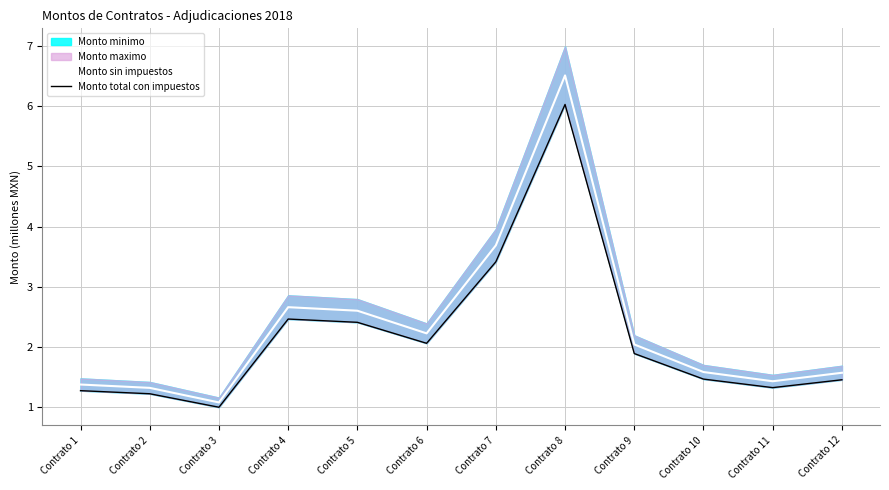

At which label is Monto sin impuestos closest to 3?

Contrato 4